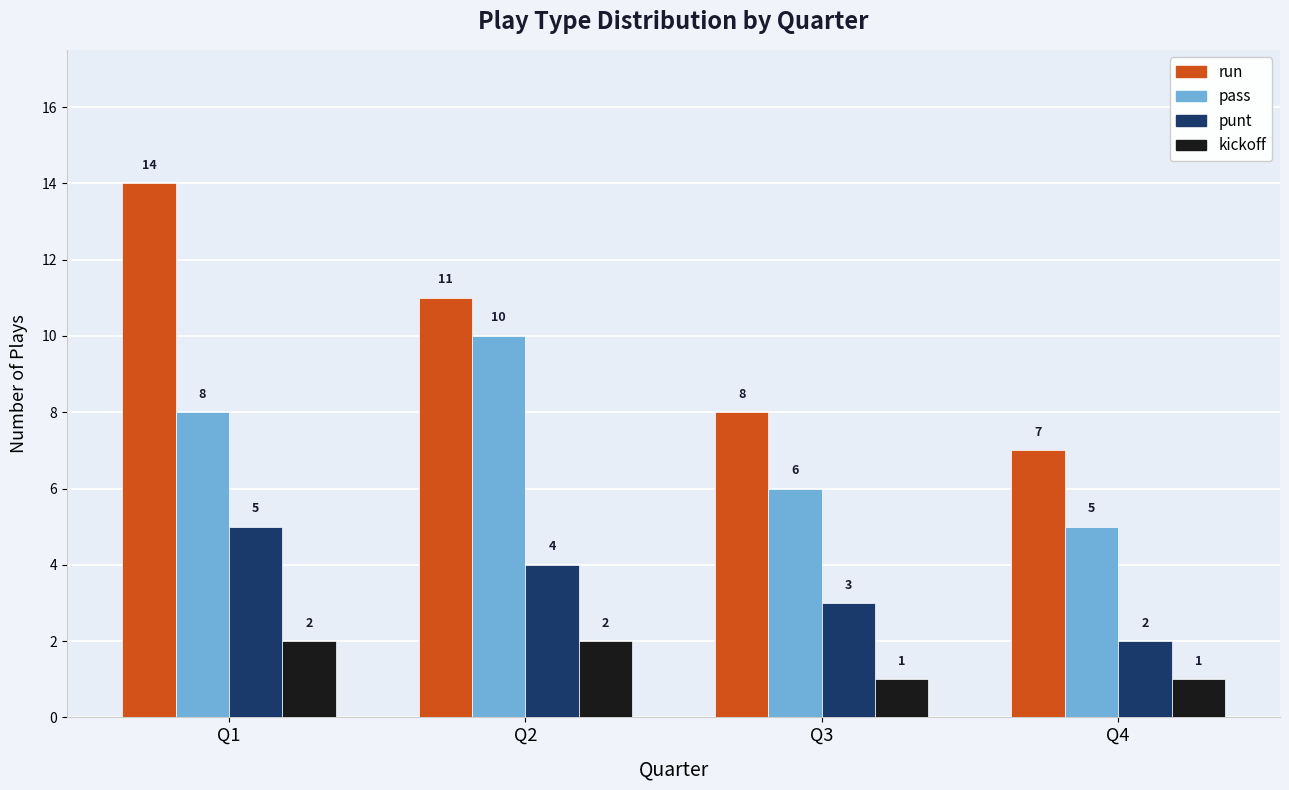

The punt series shows 5 at Q1. True or false?

True